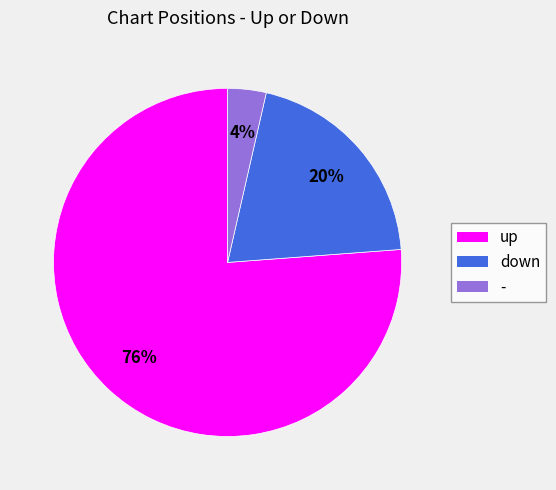

To the nearest percent, what is the average slice percentage?

33%